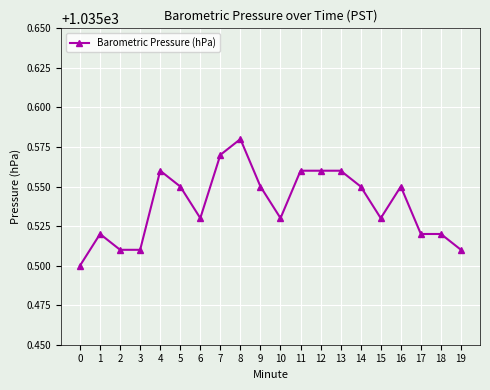

How many values are between 1035 and 1036?

20